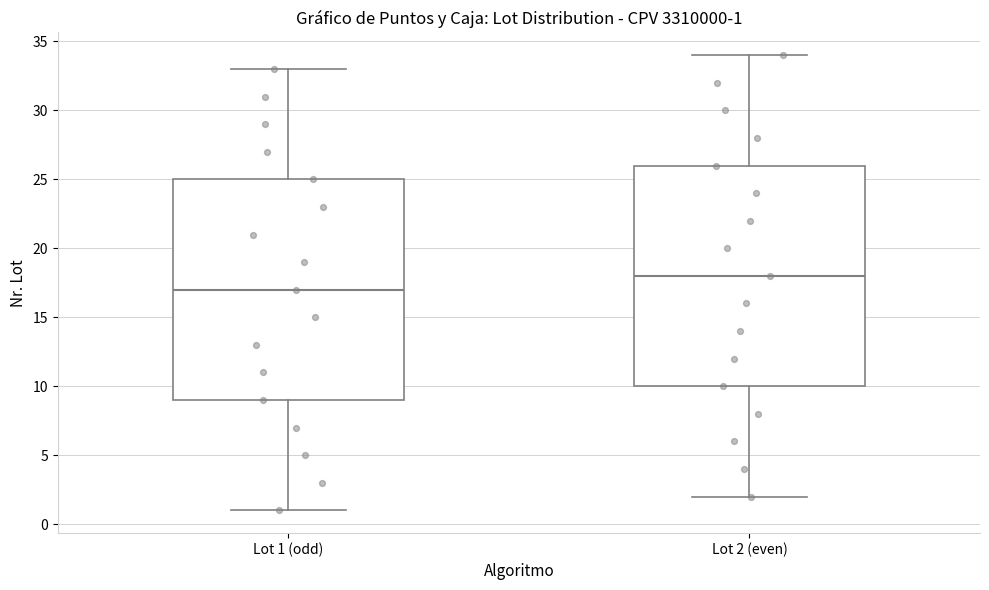

Which box's median line is the lowest?

Lot 1 (odd)